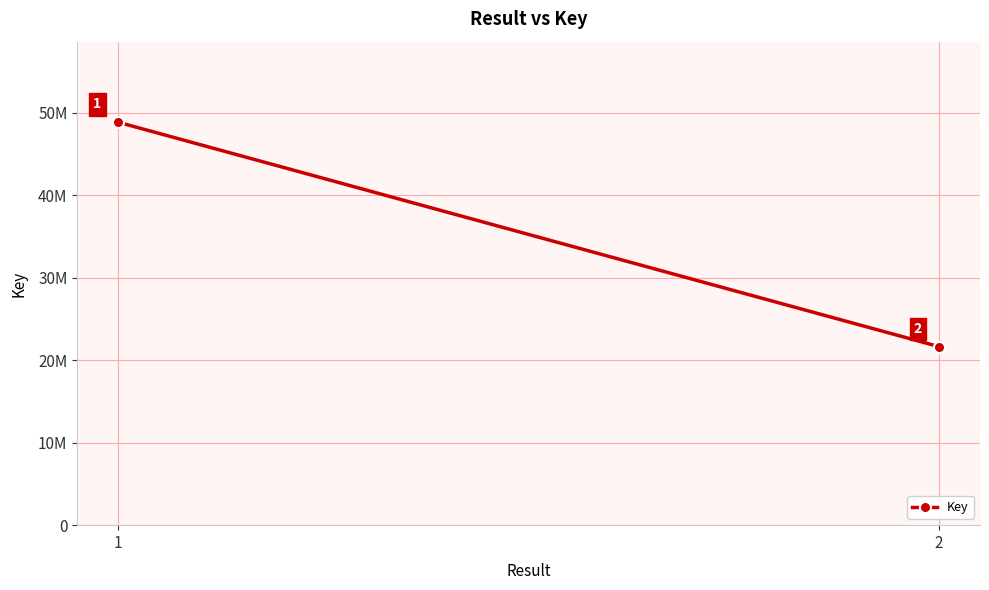

How many lines are shown in the chart?

1